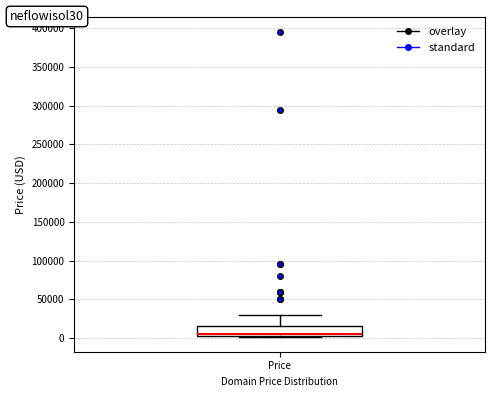

Read this box plot against the y-axis: the position of the median line, the range covered by the box, and the ends of both whiskers. The values are not printed on the chart, so give them approximately, as read against the axis.

median 5000 (just above the box's lower edge), box 5000 to 15000, whiskers 0 to 30000